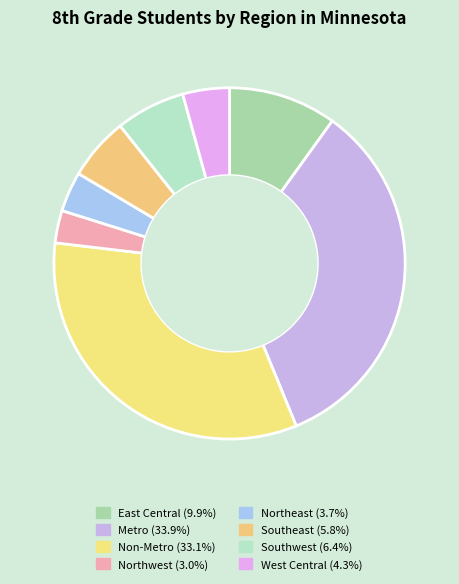

Is there any slice that represents more than half of the pie?

No